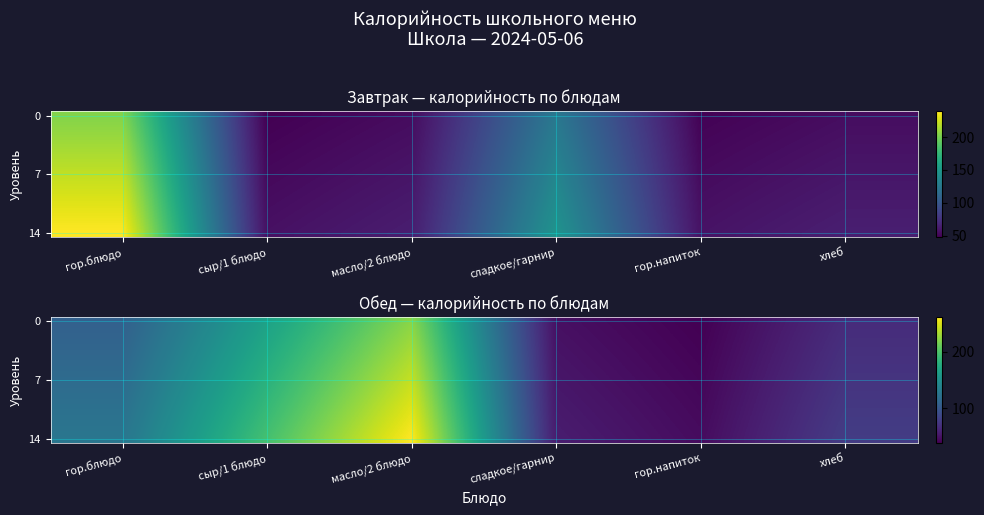

Between масло/2 блюдо and гор.напиток, which is larger?

масло/2 блюдо